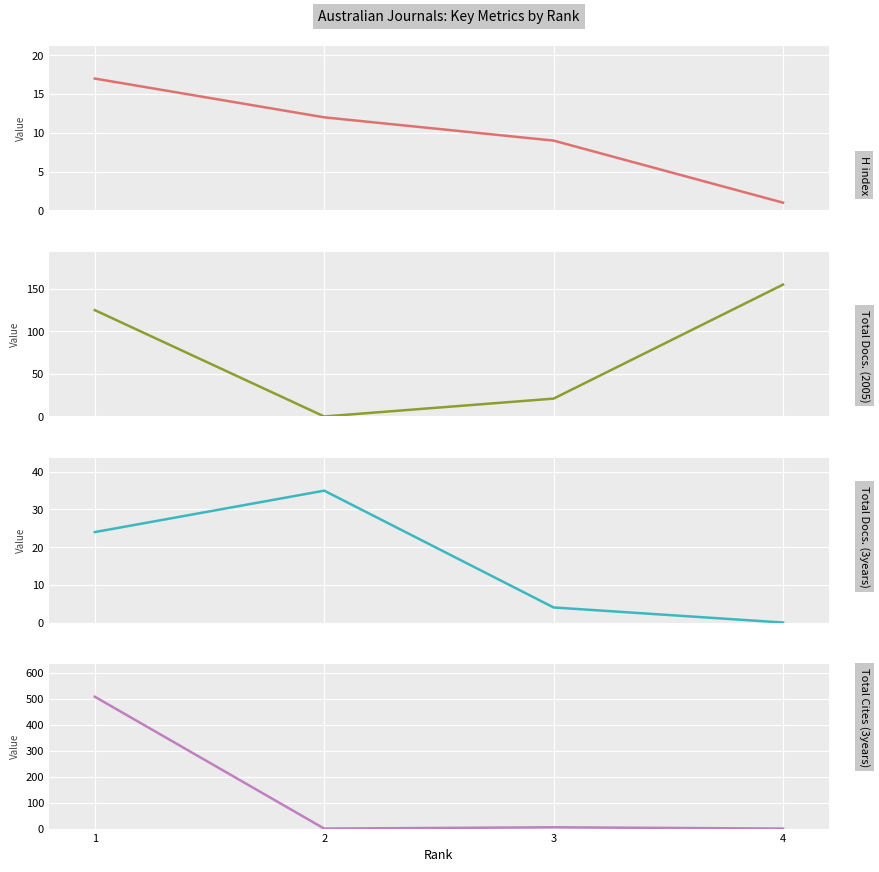

True or false: Total Cites (3years) and Total Docs. (2005) cross at least once.

False